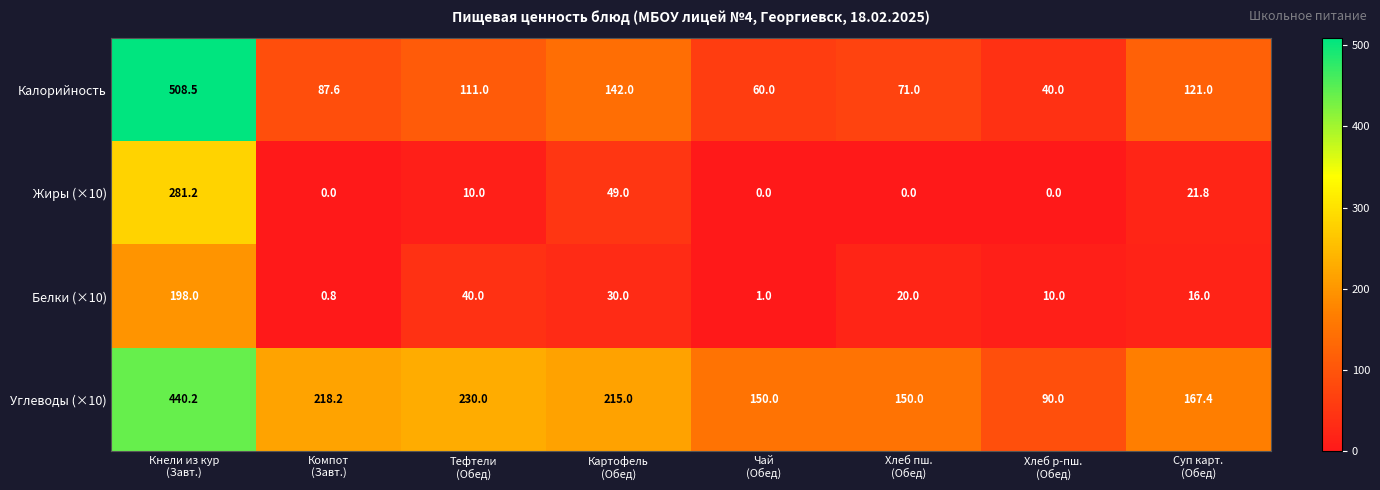

Which series has the largest total across all categories?

Углеводы (×10)